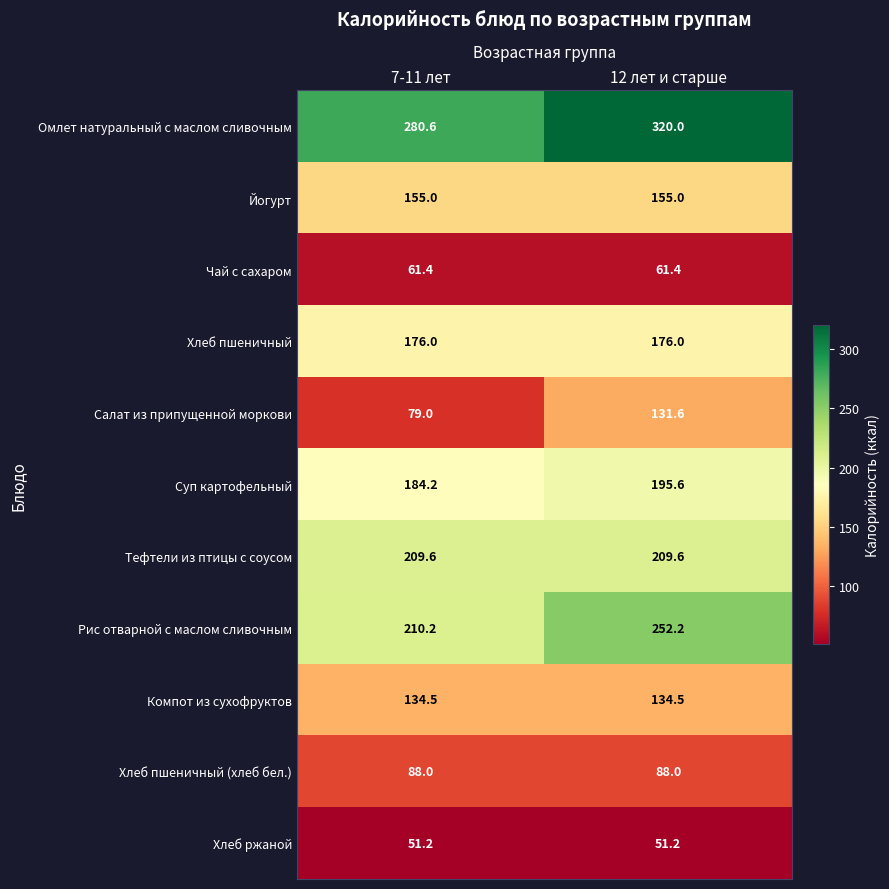

Read the Хлеб пшеничный value at 7-11 лет.

176.0